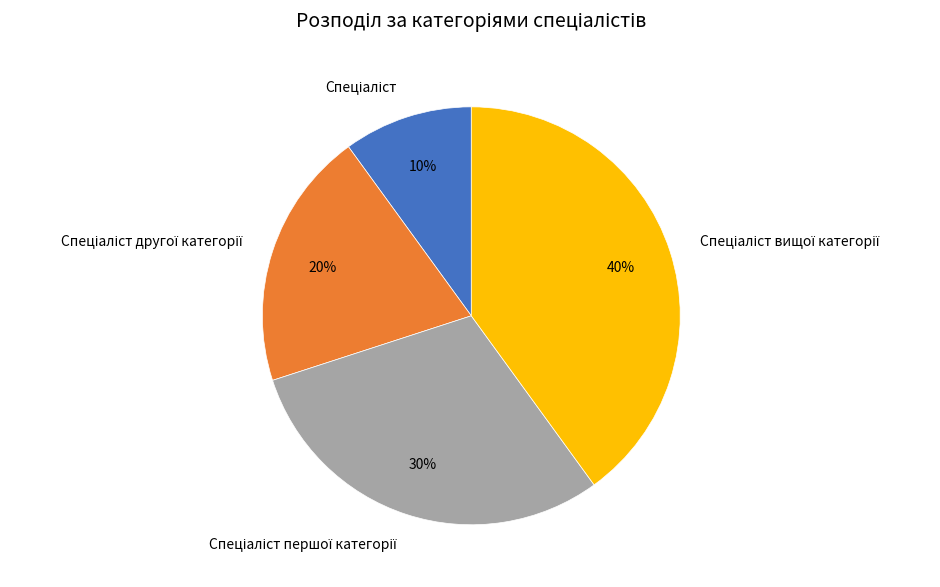

Count the number of slices in the pie.

4